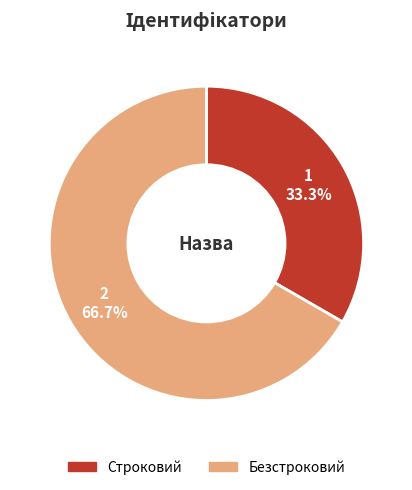

What percentage do Безстроковий and Строковий together represent?

100.0%